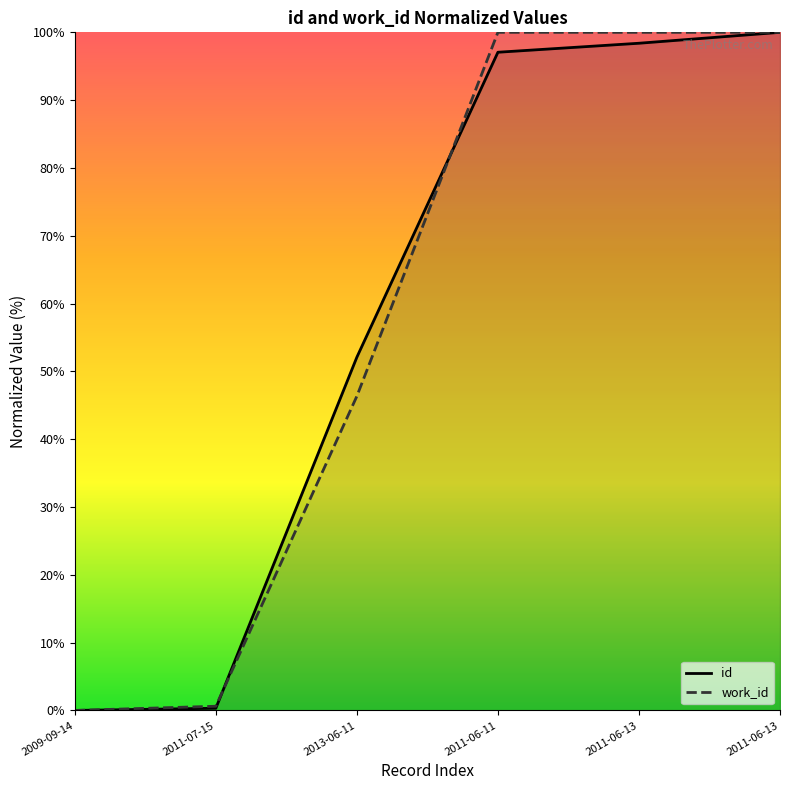

Which category has the highest value across all series?

2011-06-13